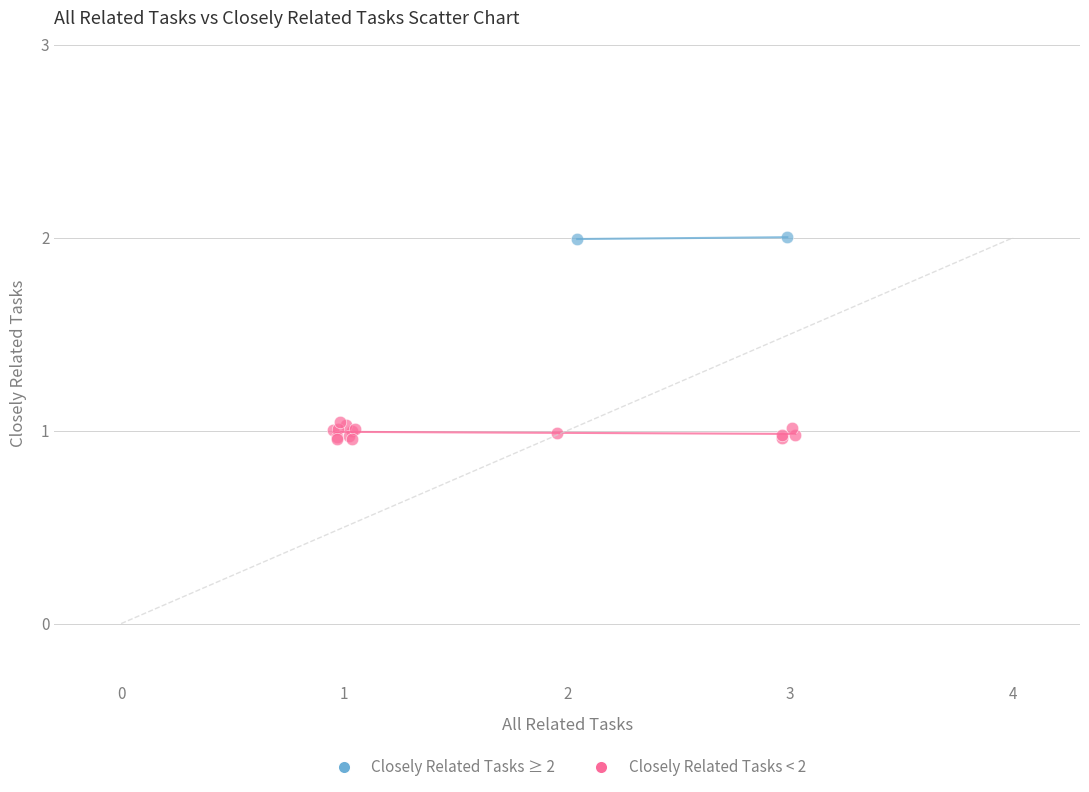

What are all the series names shown in the legend?

Closely Related Tasks ≥ 2, Closely Related Tasks < 2